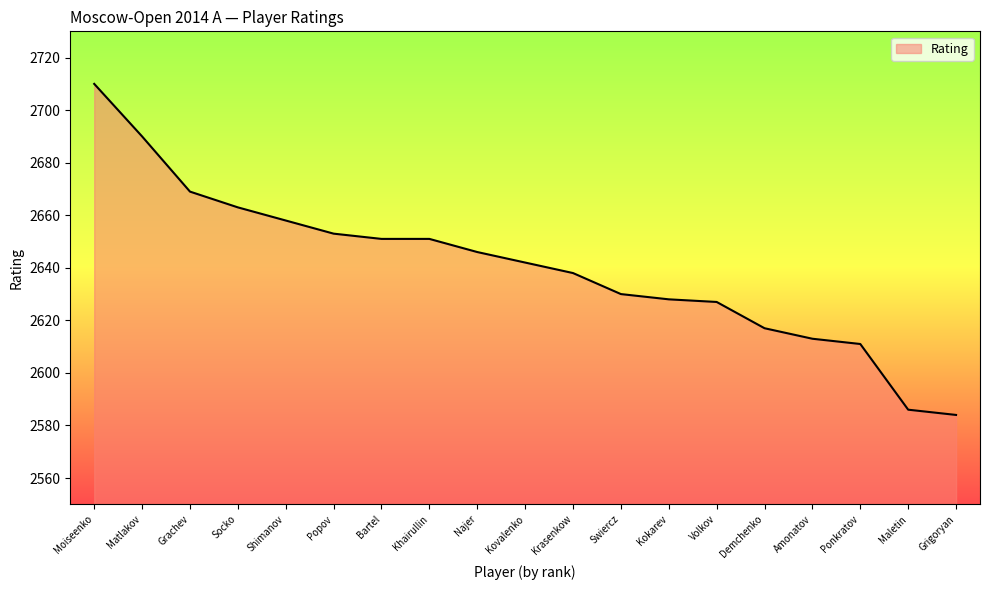

At which category does the chart reach its minimum across all series?

Grigoryan